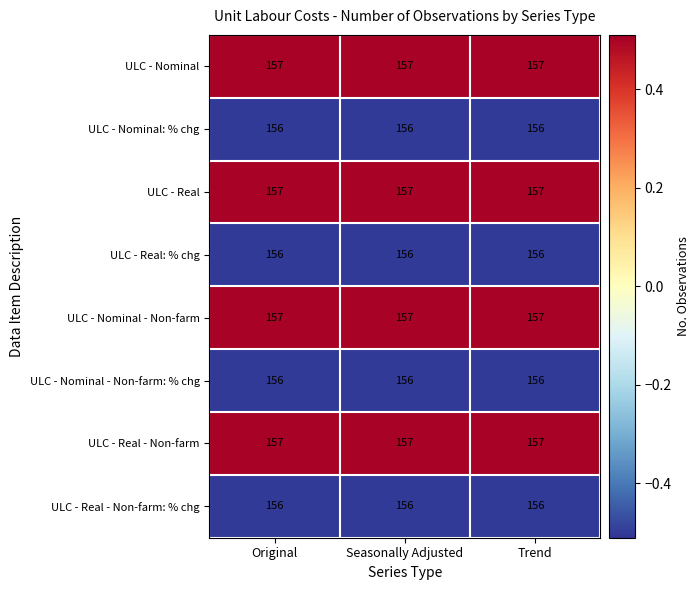

Read the ULC - Real value at Seasonally Adjusted.

157